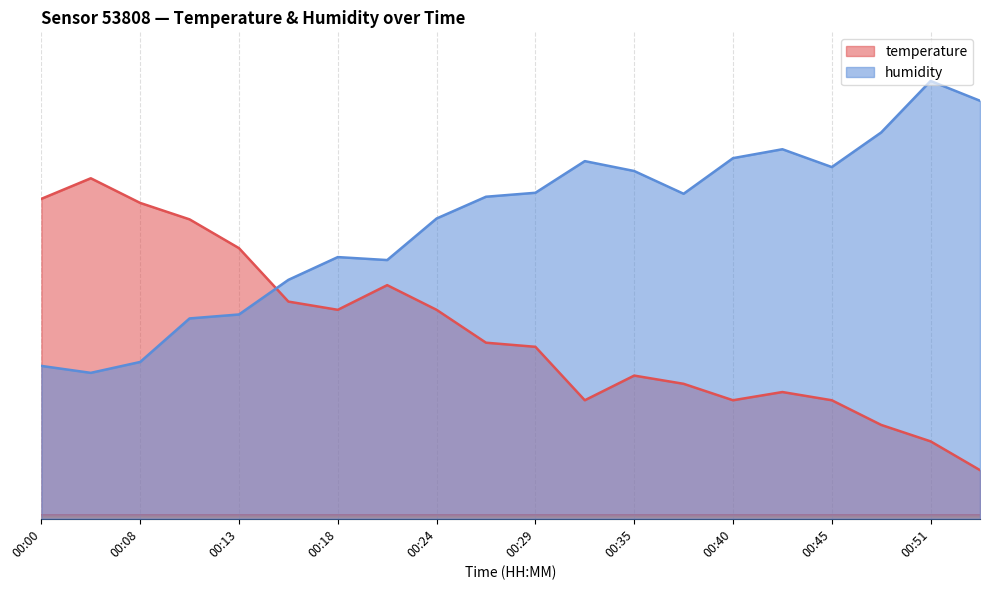

Which series has the largest range (max minus min)?

temperature